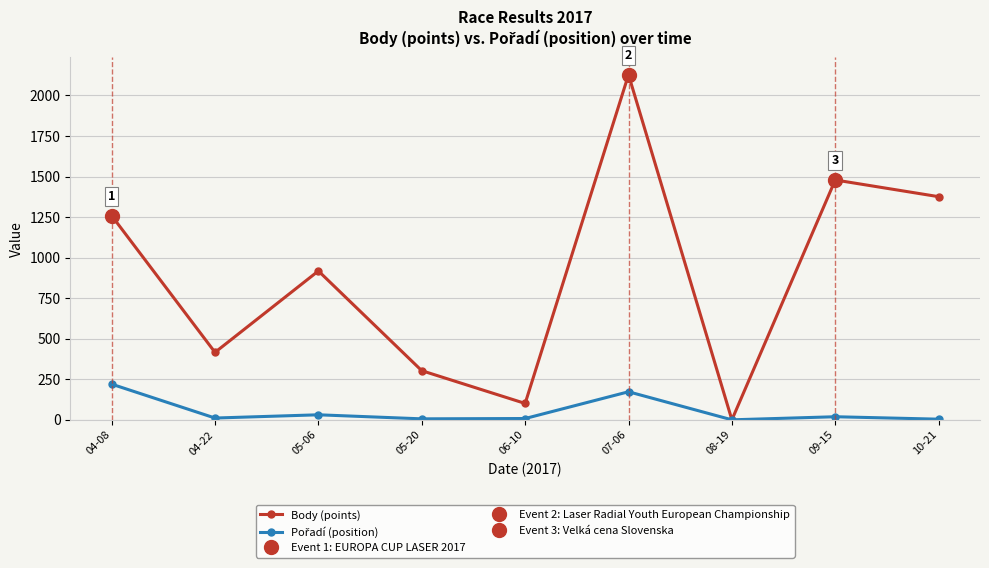

What is the value of the Pořadí (position) point at the 8th from the left?

19